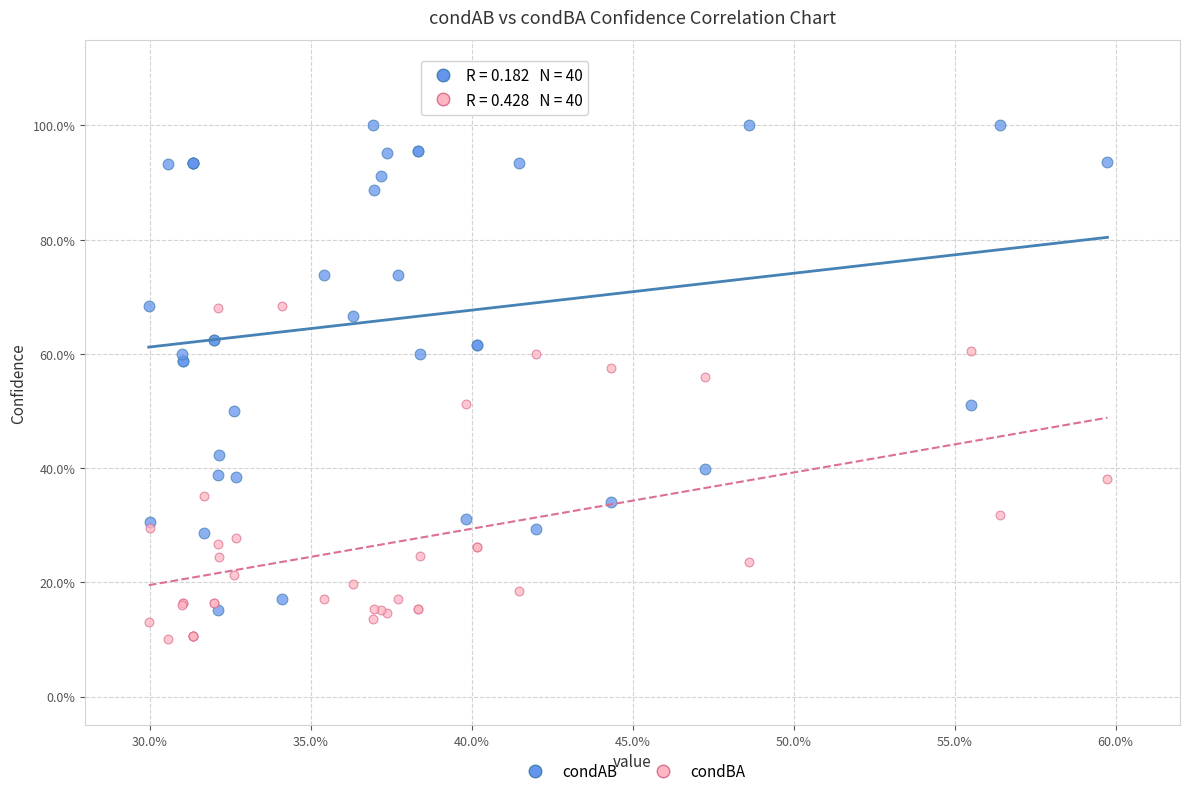

Which series has the largest Y range (max minus min)?

condAB